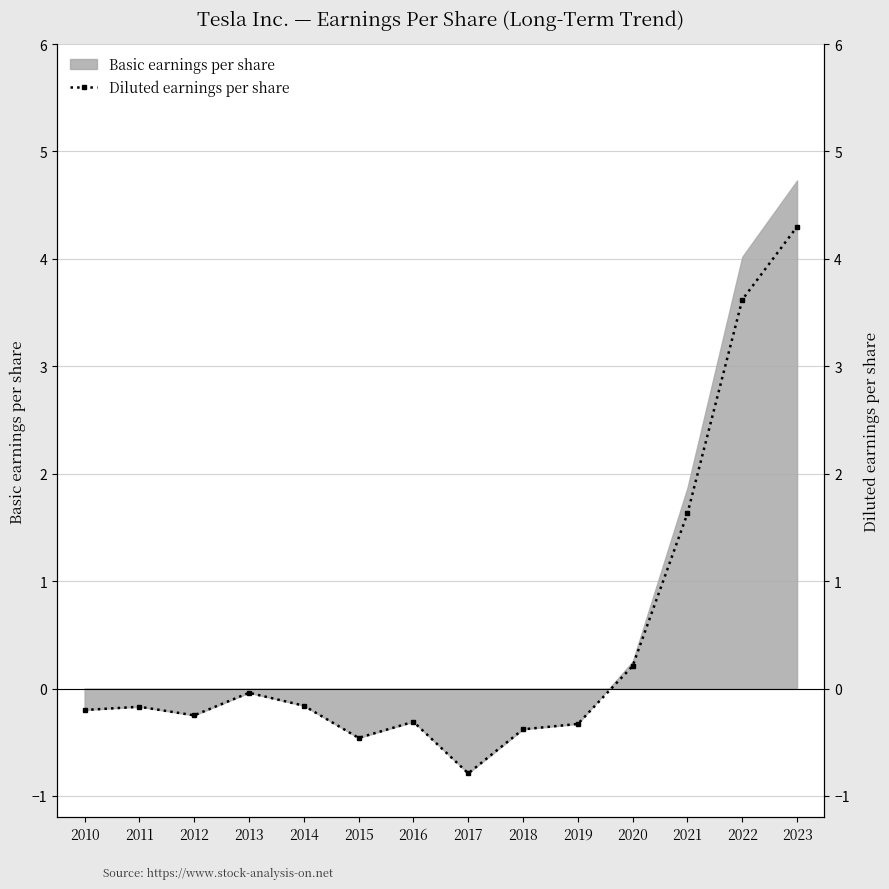

At which category does the chart reach its minimum across all series?

2017